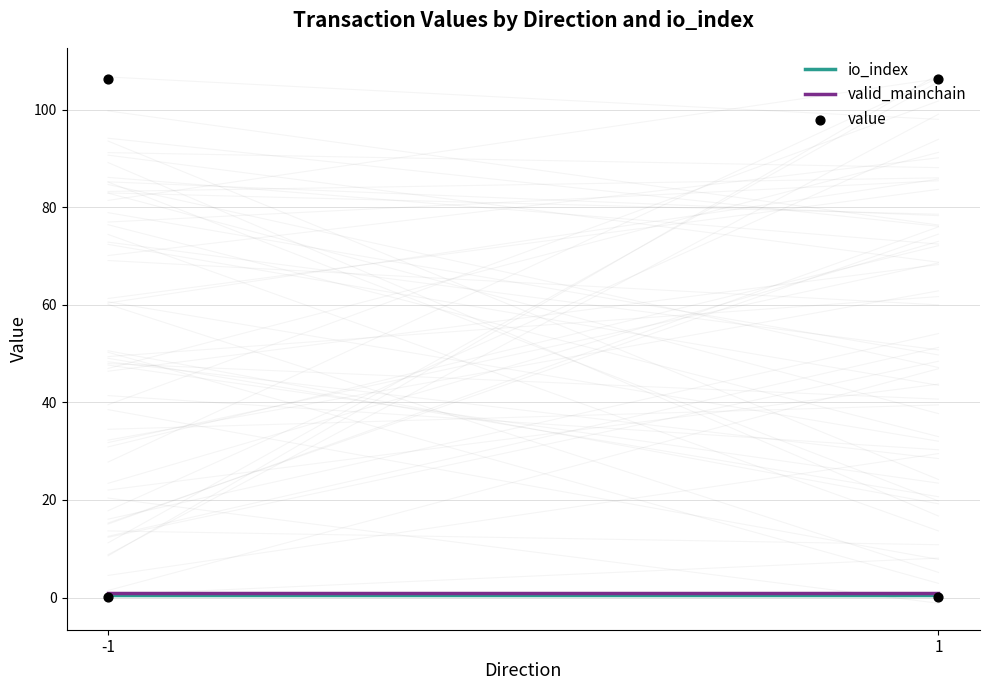

Which series contains the lowest Y value?

value